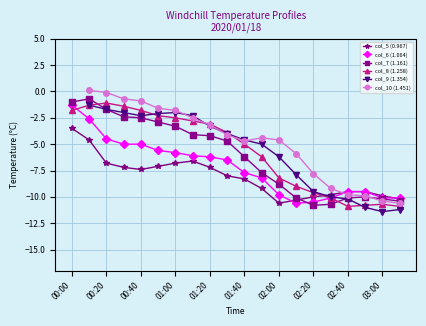

What is the highest value of the col_6 (1.064) series?

-1.3